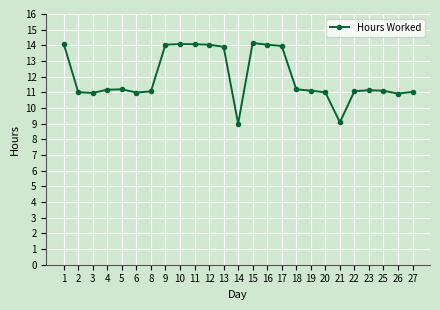

True or false: there are more than 2 points higher than both neighbors.

True